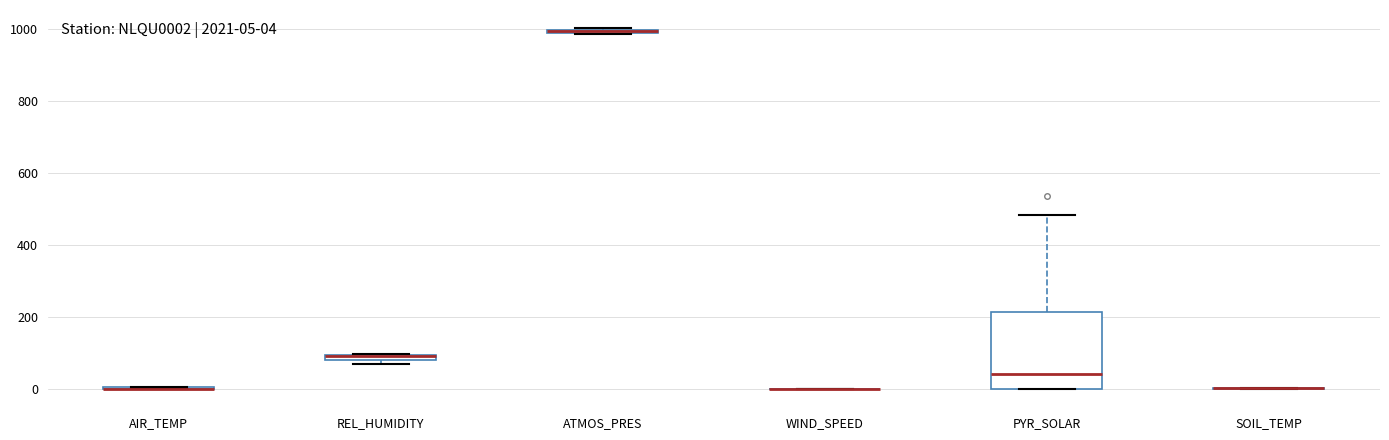

Which box is the tallest, from its lower edge to its upper edge?

PYR_SOLAR